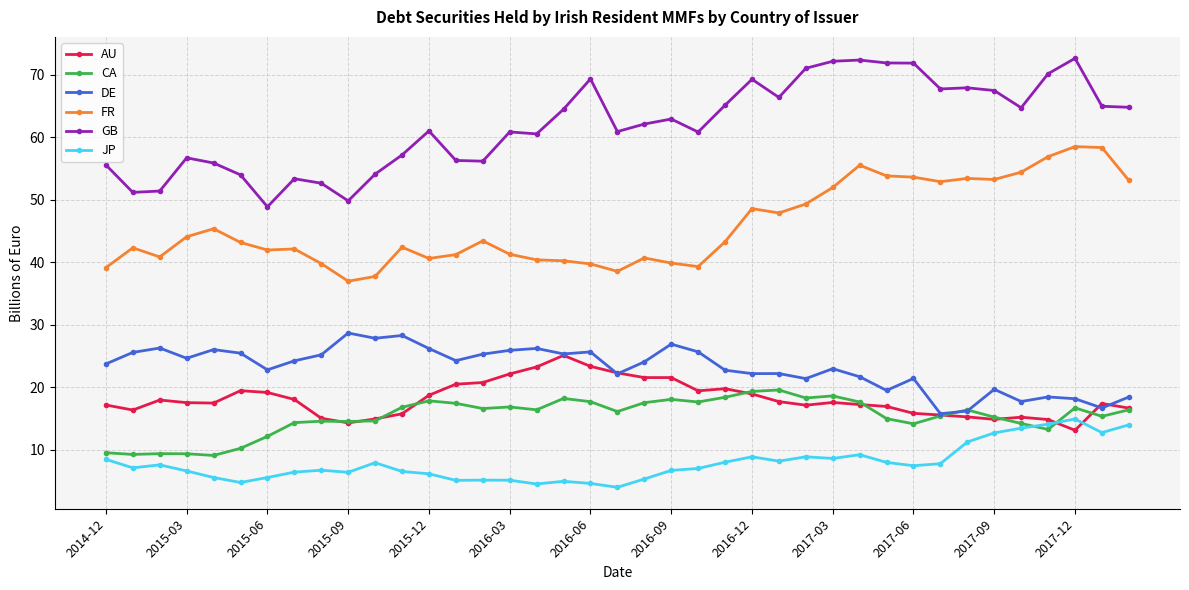

True or false: JP and DE intersect in this chart.

False